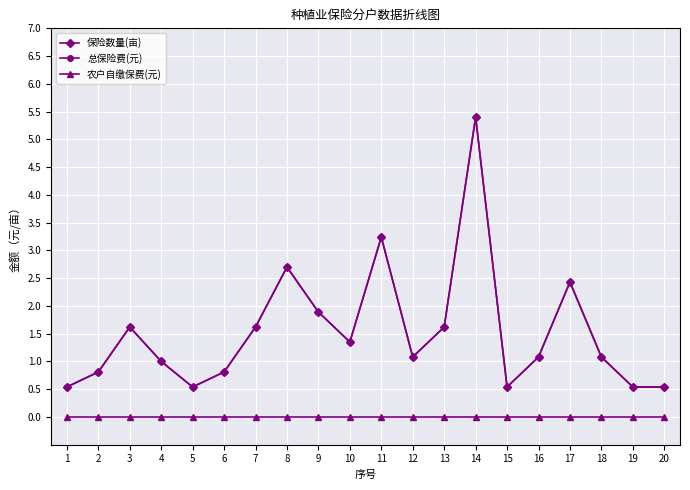

True or false: 总保险费(元) has more than 2 points higher than both neighbors.

True